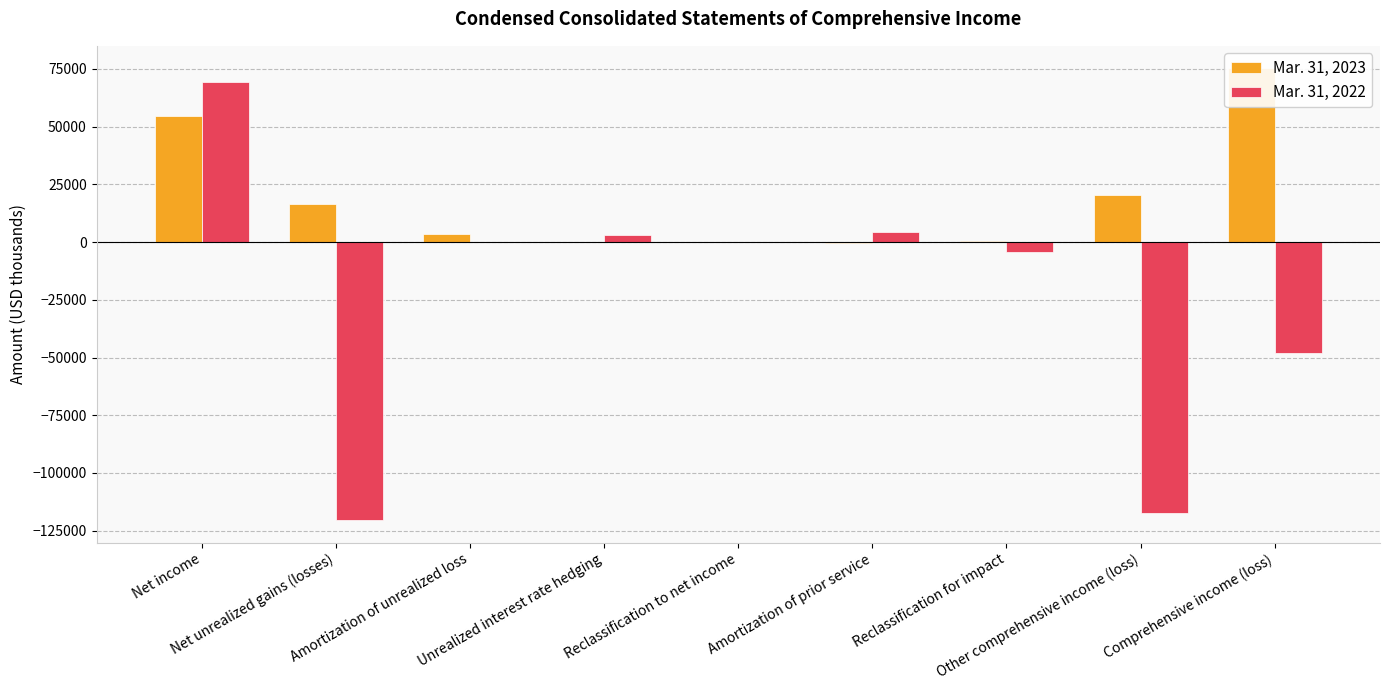

What position from the left is Comprehensive income (loss)?

9